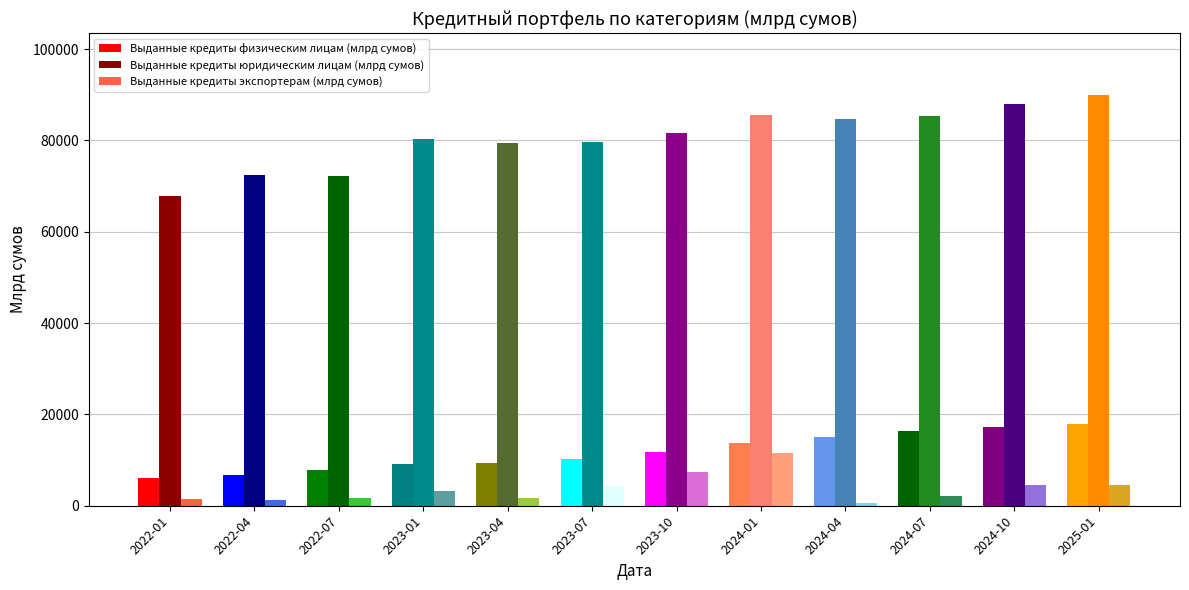

What is the total value across all series at 2024-10?

109888.6